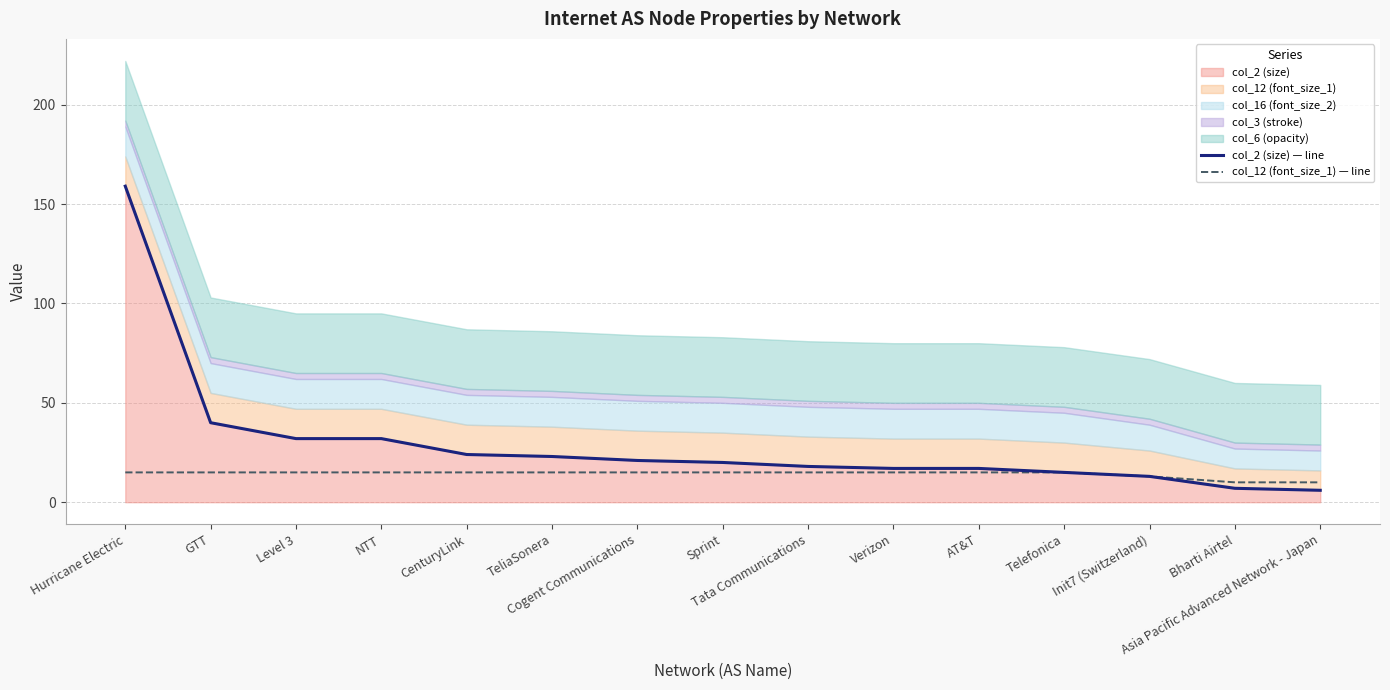

Which has a higher value, GTT or Sprint?

GTT